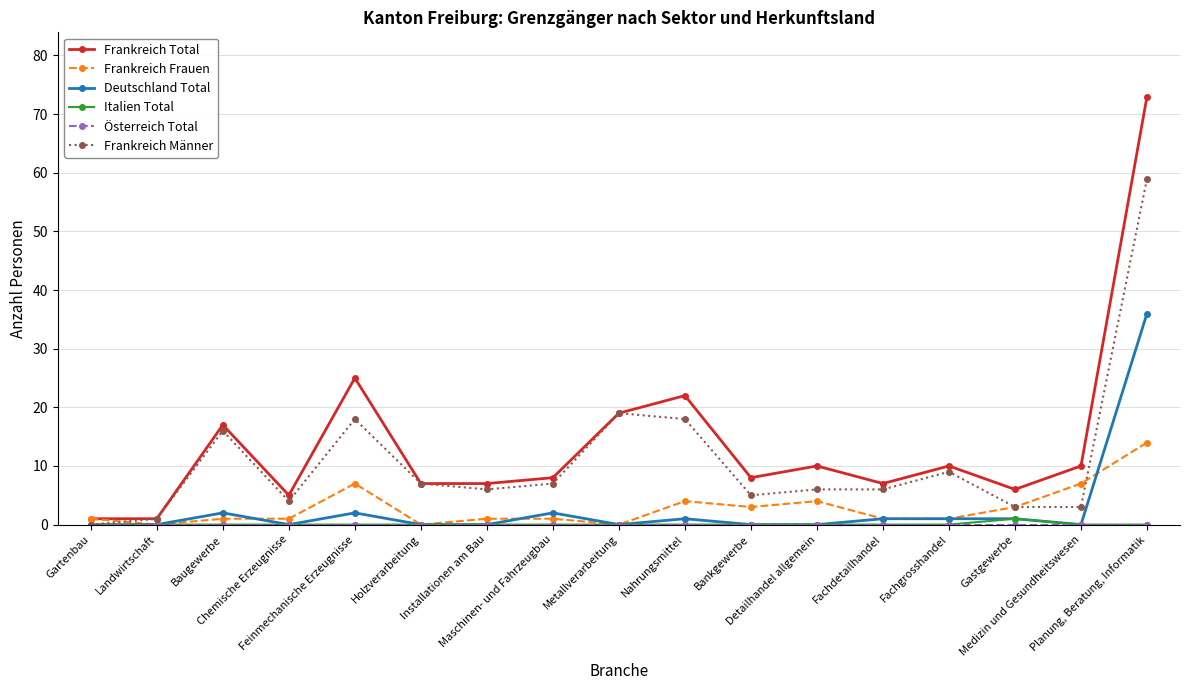

After their last crossing, which series has the higher values: Frankreich Männer or Frankreich Frauen?

Frankreich Männer